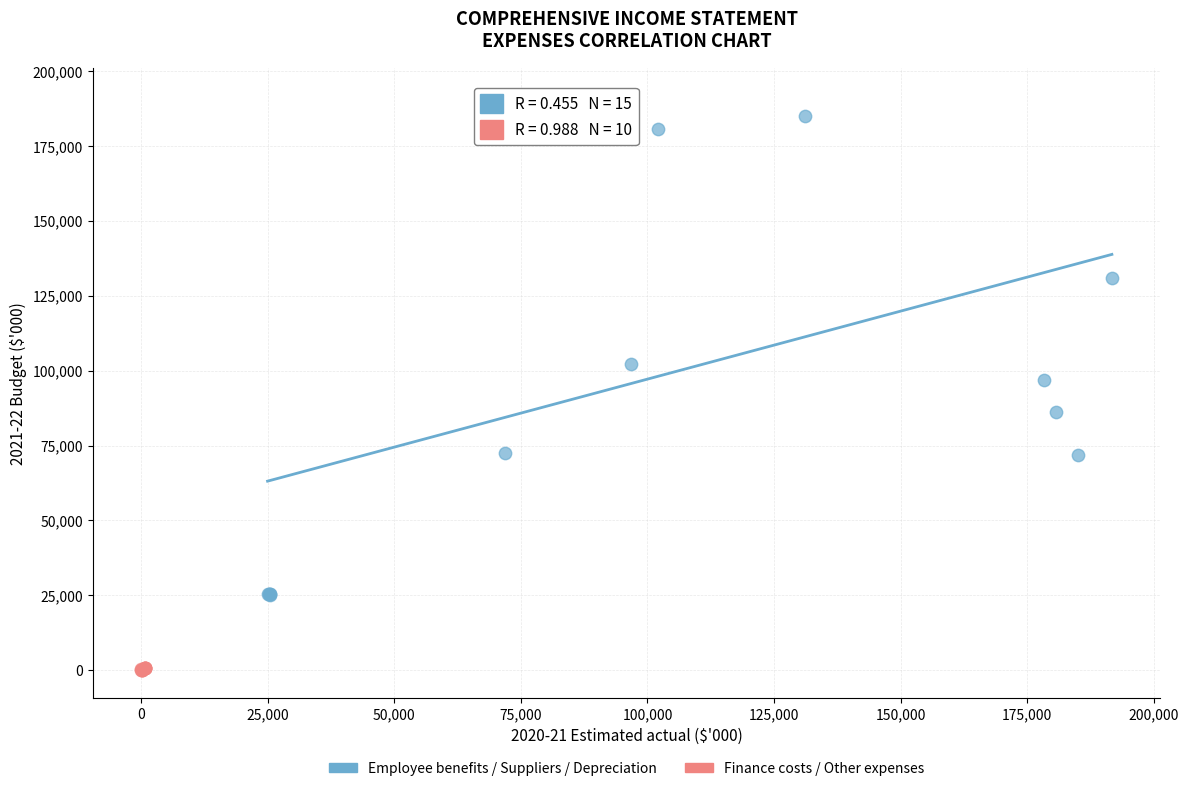

Which series reaches the minimum Y coordinate?

Finance costs / Other expenses